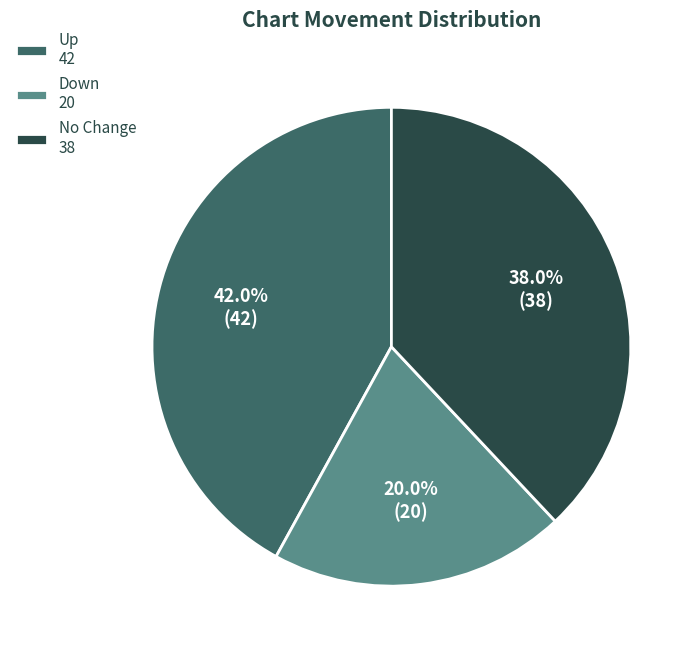

Is the sum of No Change 38 and Up 42 greater than half?

Yes